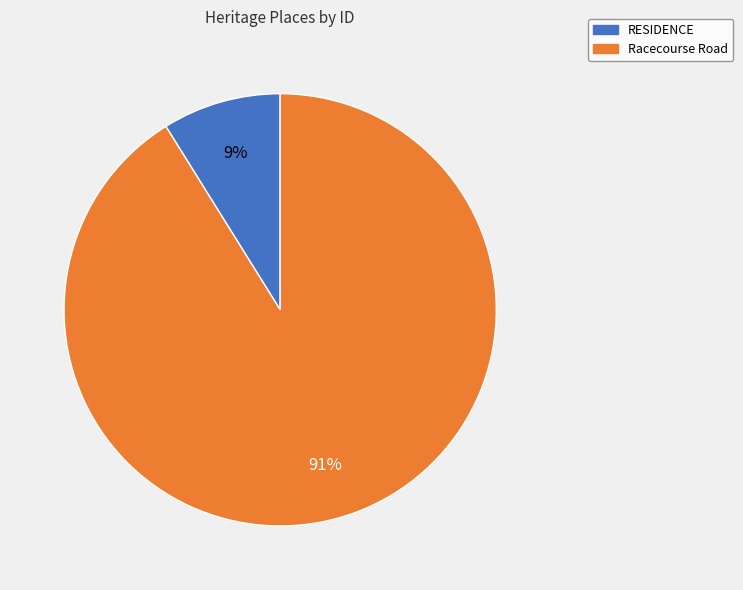

Between RESIDENCE and Racecourse Road, which is larger?

Racecourse Road